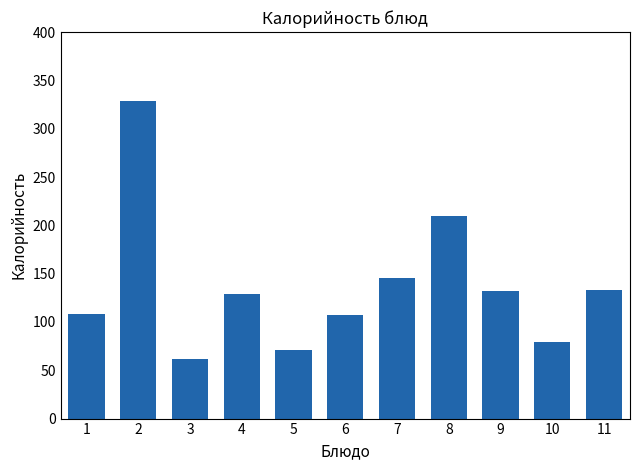

What is the approximate value at 3?

62.0